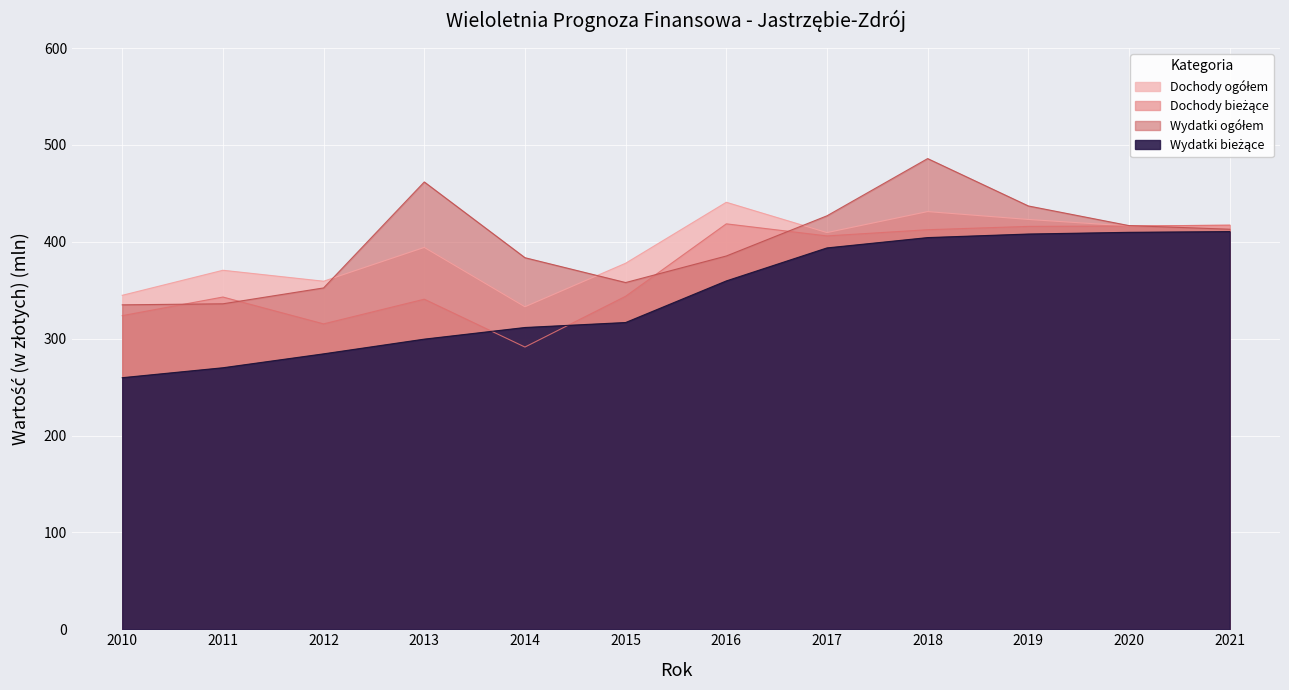

List the series in order of their peak value, highest first.

Wydatki ogółem, Dochody ogółem, Dochody bieżące, Wydatki bieżące